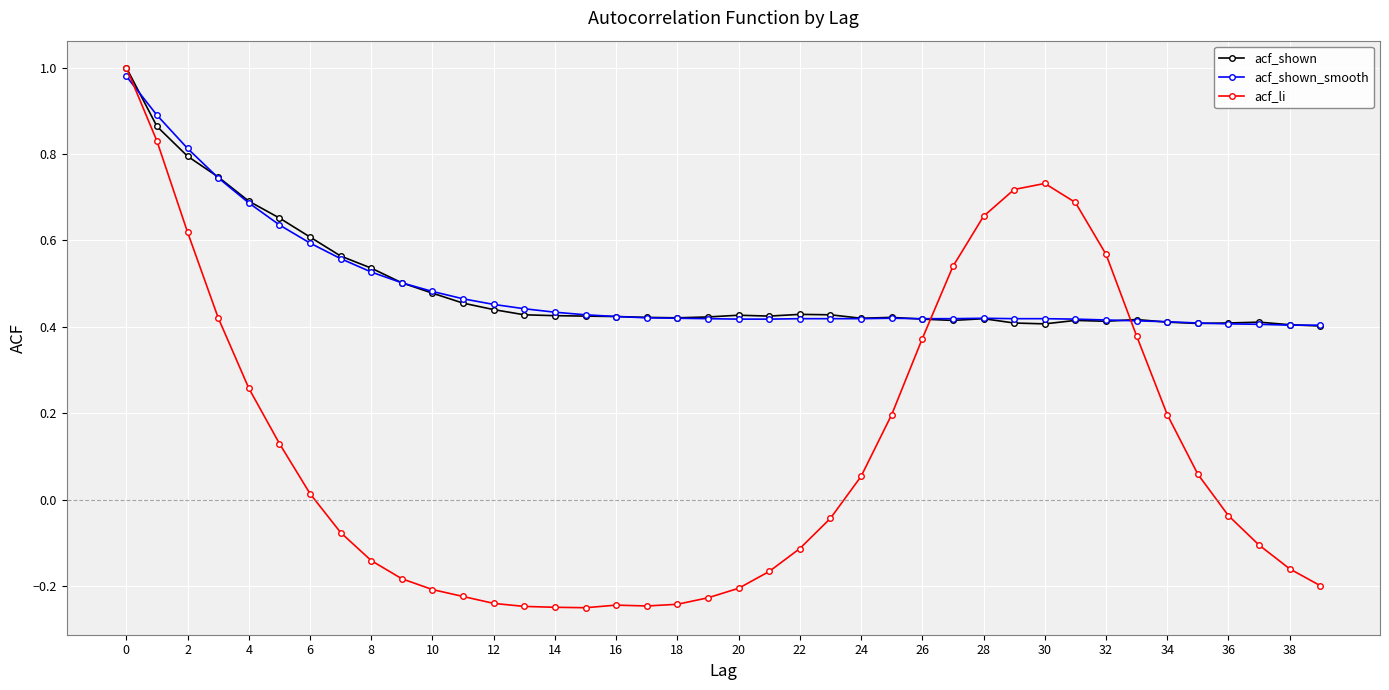

Which series has the widest spread of values?

acf_li